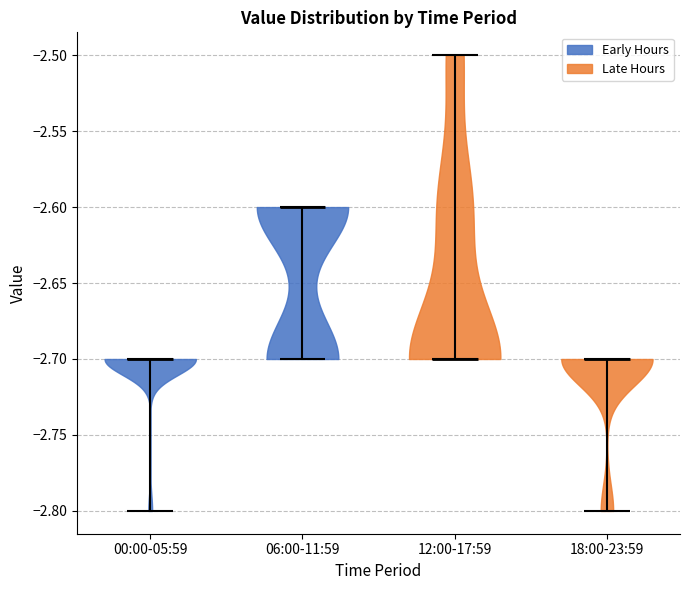

Reading left to right, read every violin against the y-axis: where its median line is, and the lowest and highest points it reaches. The values are not printed on the chart, so give them approximately, as read against the axis.

00:00-05:59: median line -2.7, lowest point -2.8, highest point -2.7
06:00-11:59: median line -2.6, lowest point -2.7, highest point -2.6
12:00-17:59: median line -2.7, lowest point -2.7, highest point -2.5
18:00-23:59: median line -2.7, lowest point -2.8, highest point -2.7